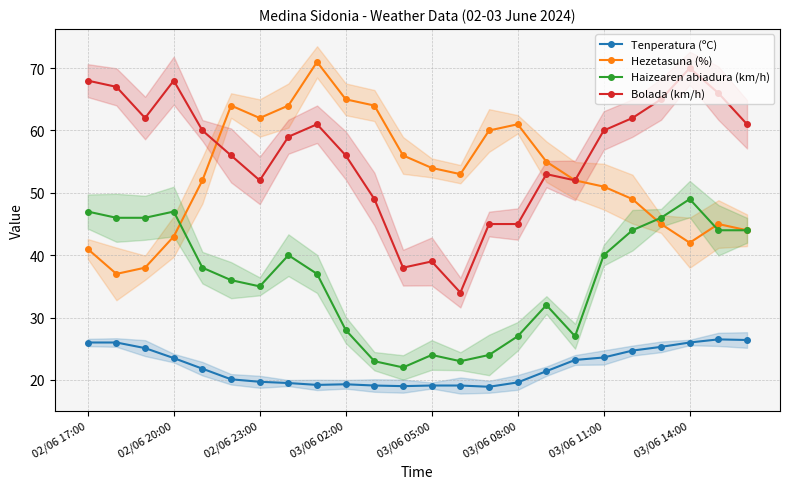

What is the average value of the Hezetasuna (%) series?

52.8